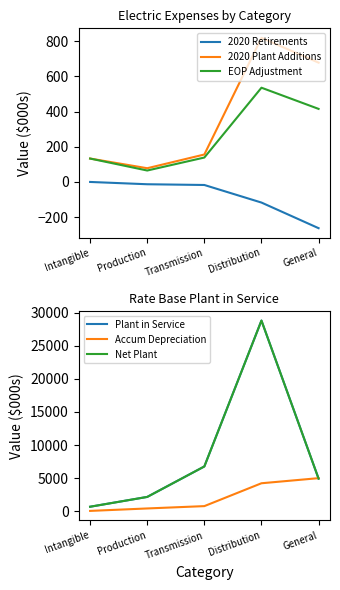

Which series has the widest spread of values?

Plant in Service